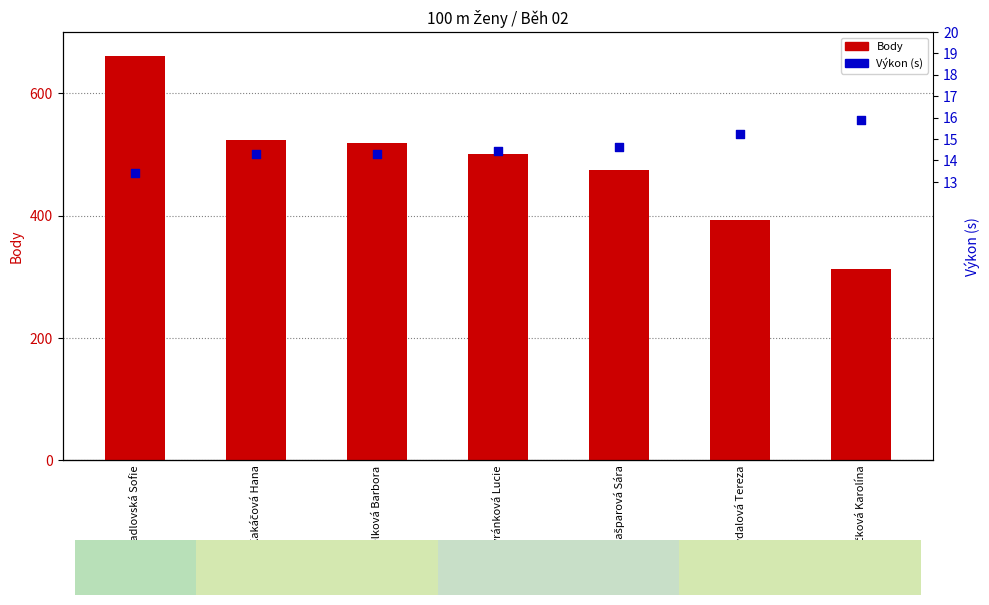

Which series reaches the maximum Y coordinate?

Body